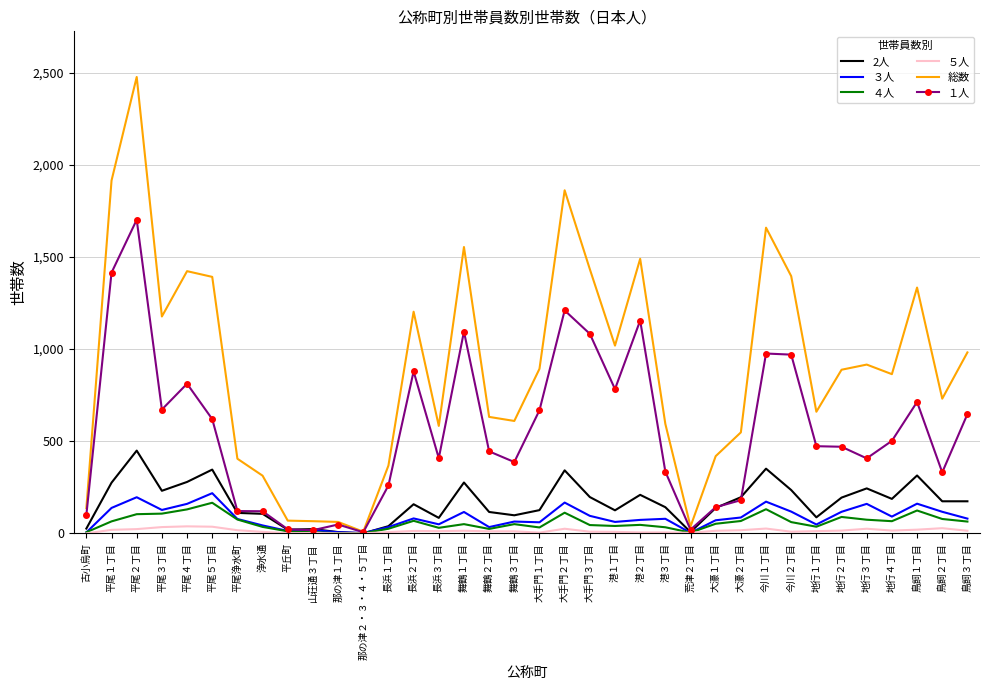

At which category is the sum across all series the highest?

平尾２丁目